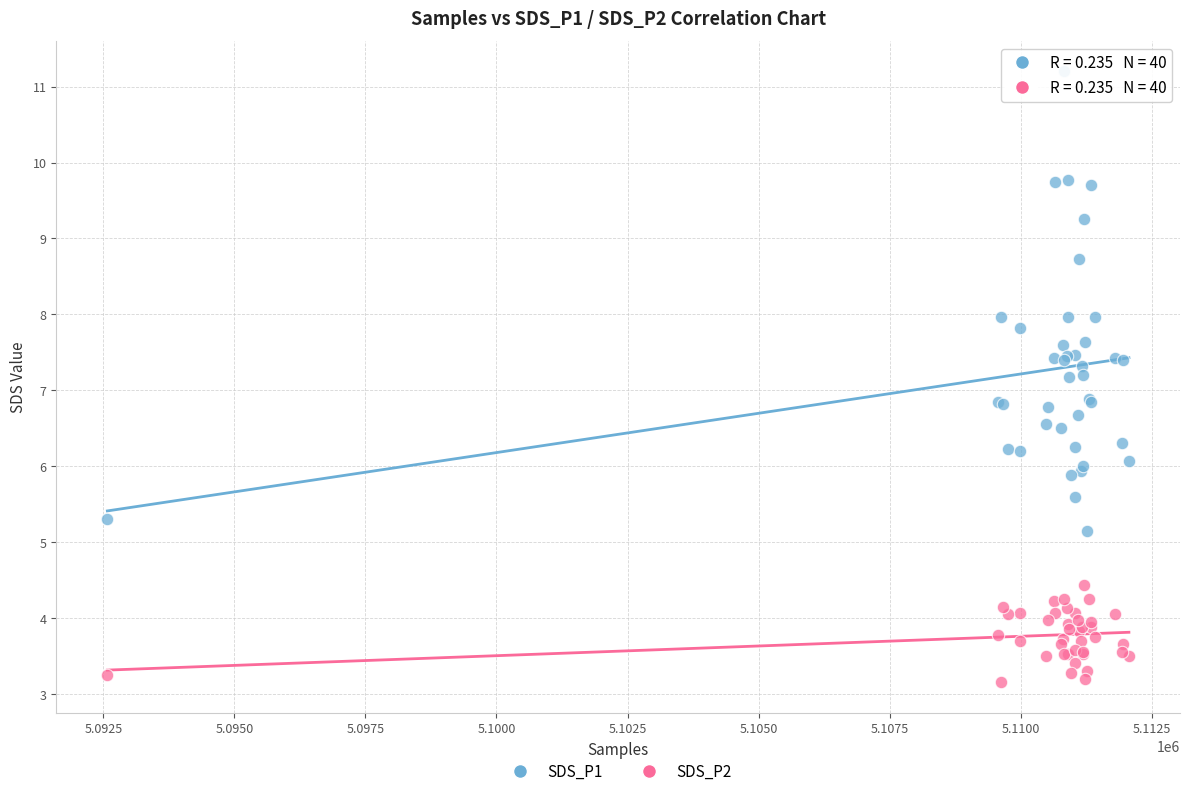

What is the X range (max minus min) for the scatter plot?

19485.0